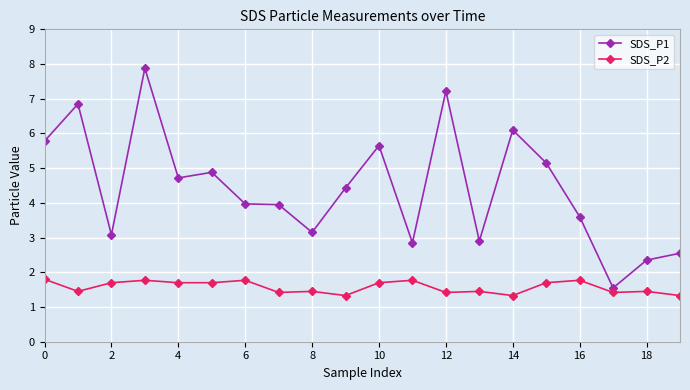

In SDS_P1, how many points are lower than both neighbors (excluding endpoints)?

6